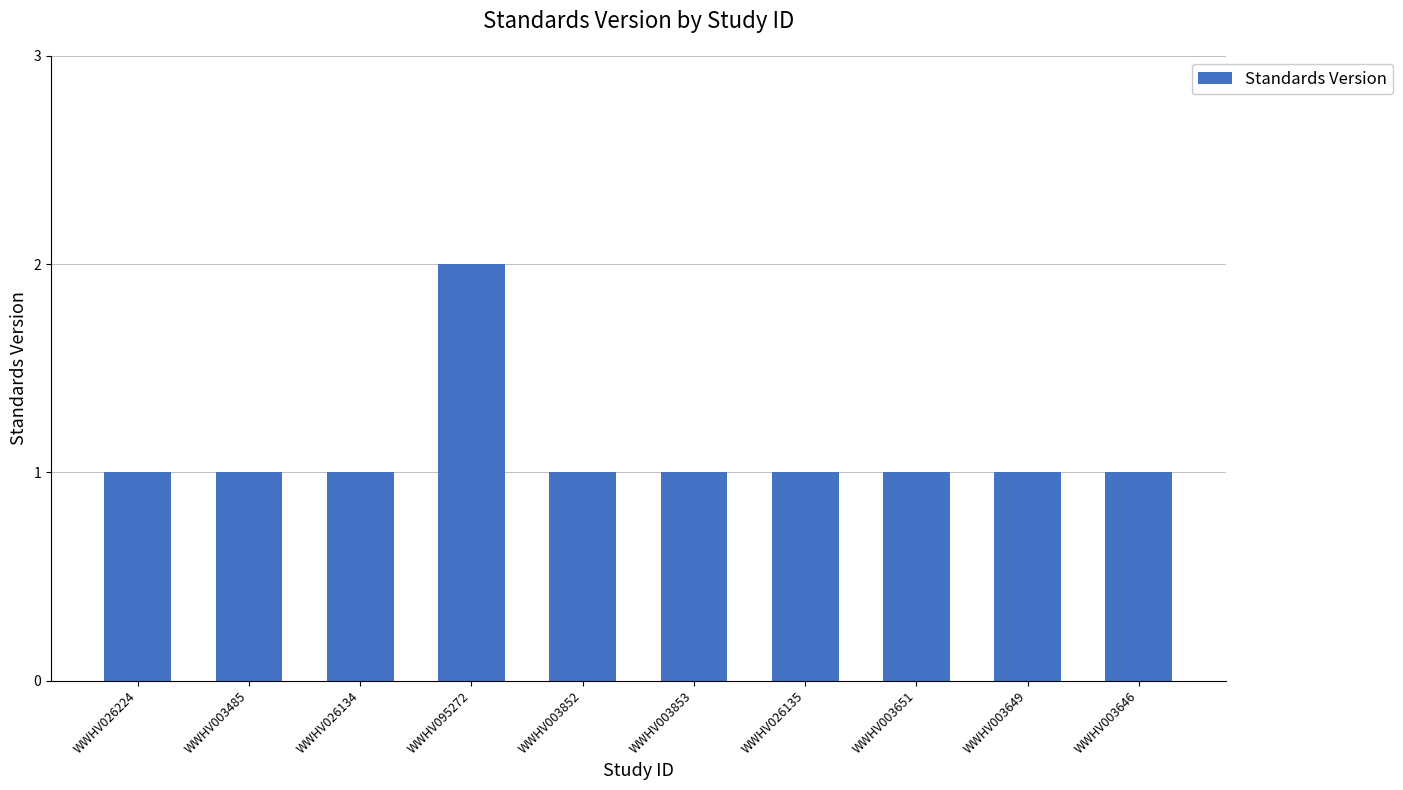

Reading left to right, what are all the values shown in this chart?

1	1	1	2	1	1	1	1	1	1